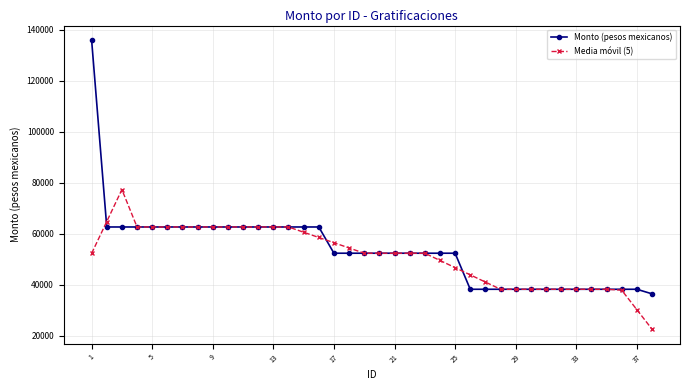

Which series has the widest spread of values?

Monto (pesos mexicanos)